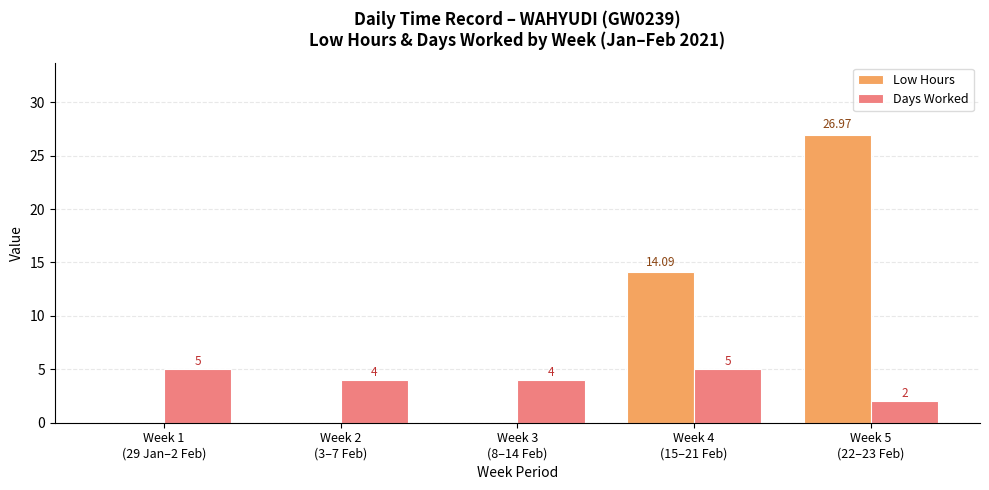

Which category has the highest value in the Low Hours series?

Week 5
(22–23 Feb)